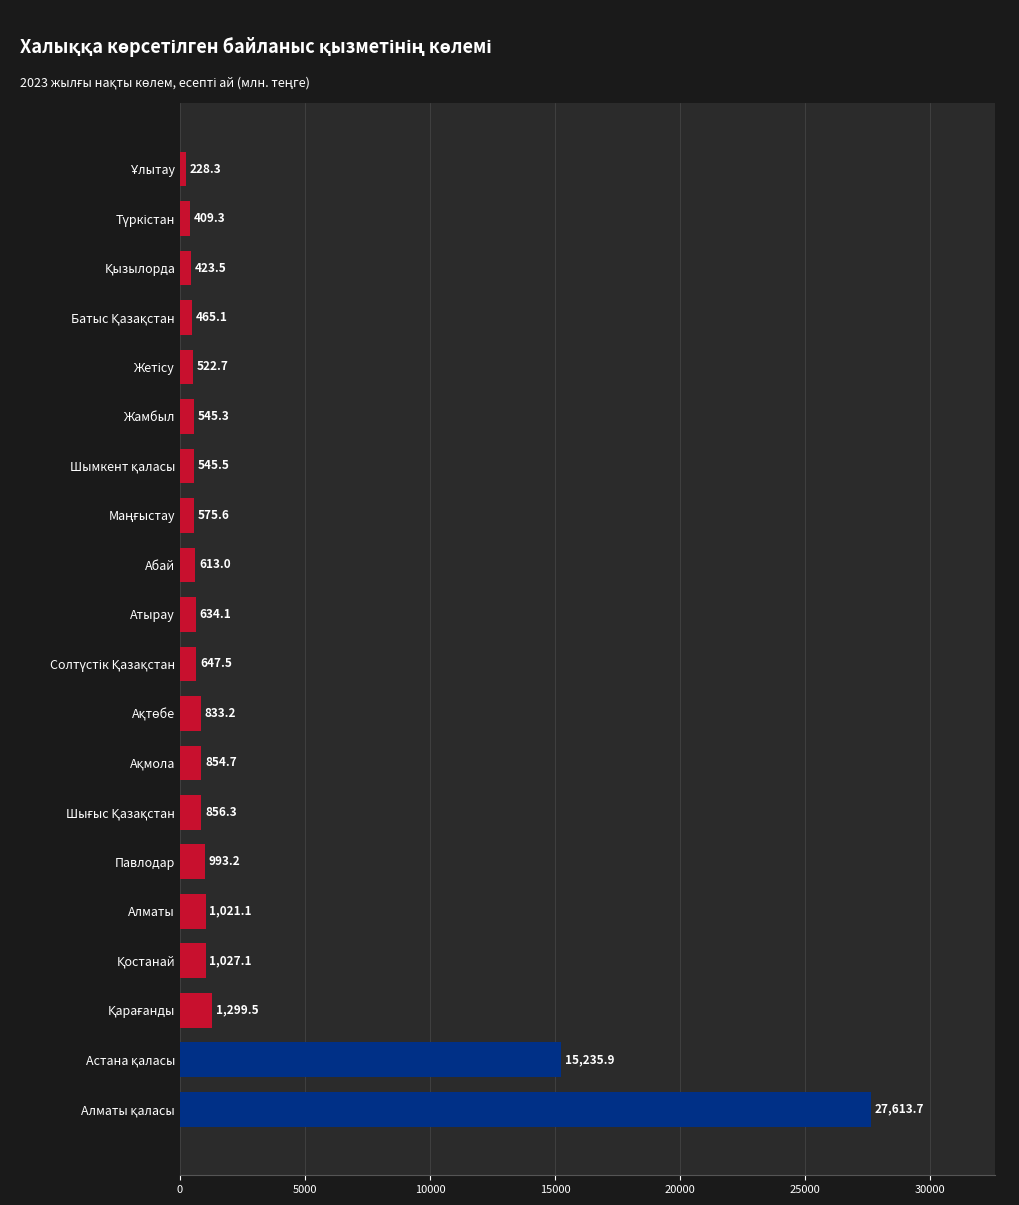

What is the greatest value displayed?

27613.7